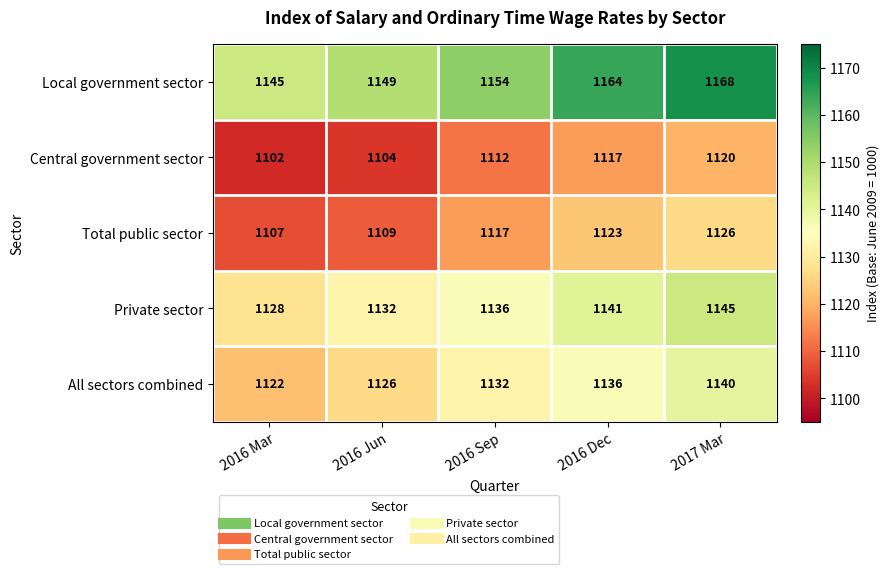

How many data points in Total public sector are less than 1117?

2